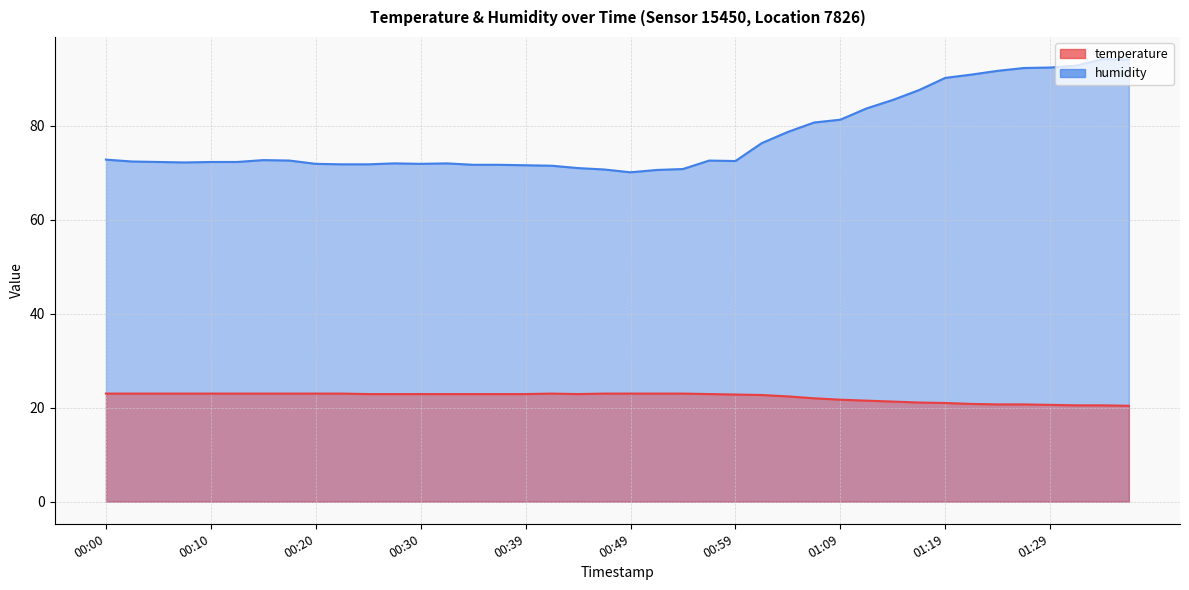

What value does the temperature series have at 01:21?

20.8